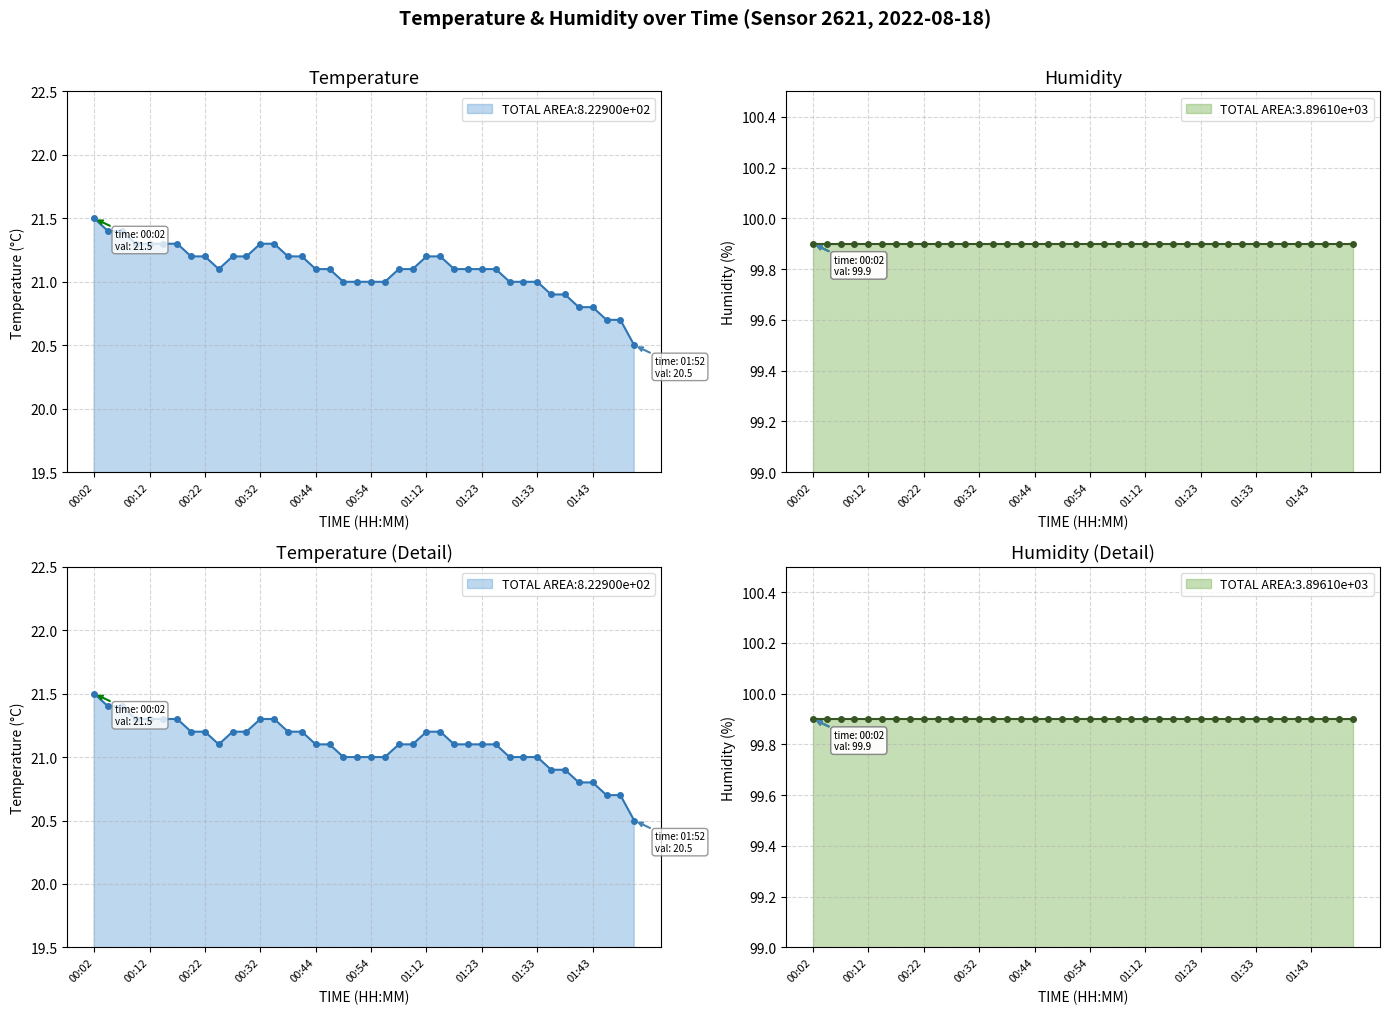

List the labels in order of value, largest first.

00:02, 00:04, 00:07, 00:09, 00:12, 00:15, 00:17, 00:32, 00:37, 00:20, 00:22, 00:27, 00:29, 00:39, 00:42, 01:12, 01:14, 00:25, 00:44, 00:47, 01:07, 01:10, 01:17, 01:20, 01:23, 01:25, 00:49, 00:52, 00:54, 01:04, 01:28, 01:30, 01:33, 01:35, 01:38, 01:40, 01:43, 01:45, 01:48, 01:52